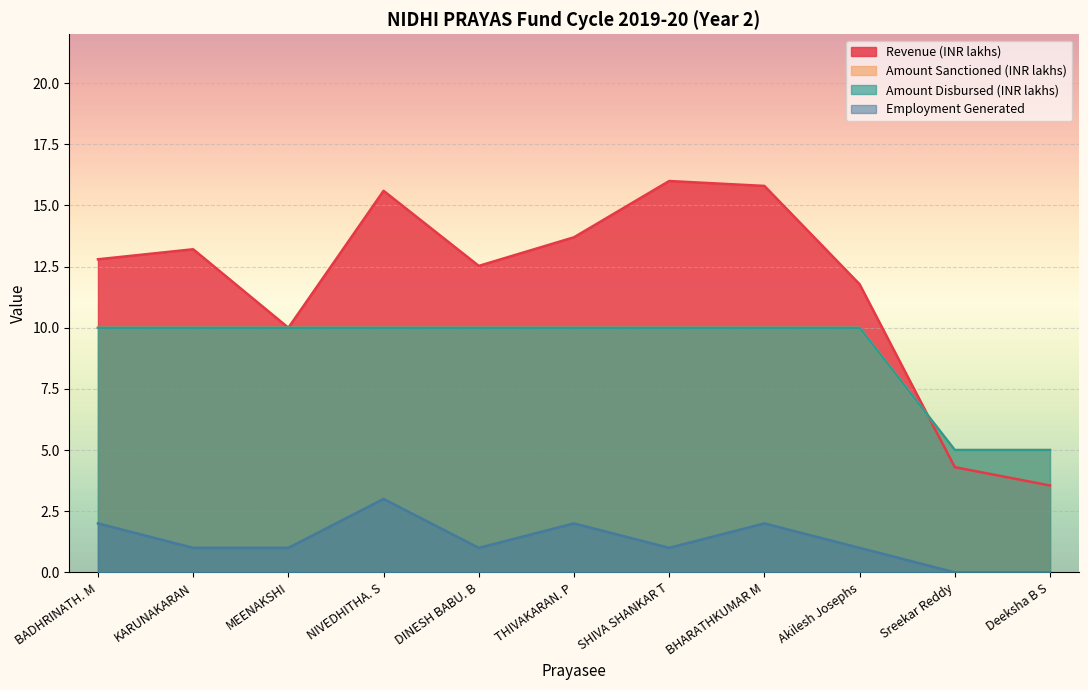

True or false: Amount Disbursed (INR lakhs) has a value of 5.5 at SHIVA SHANKAR T.

False